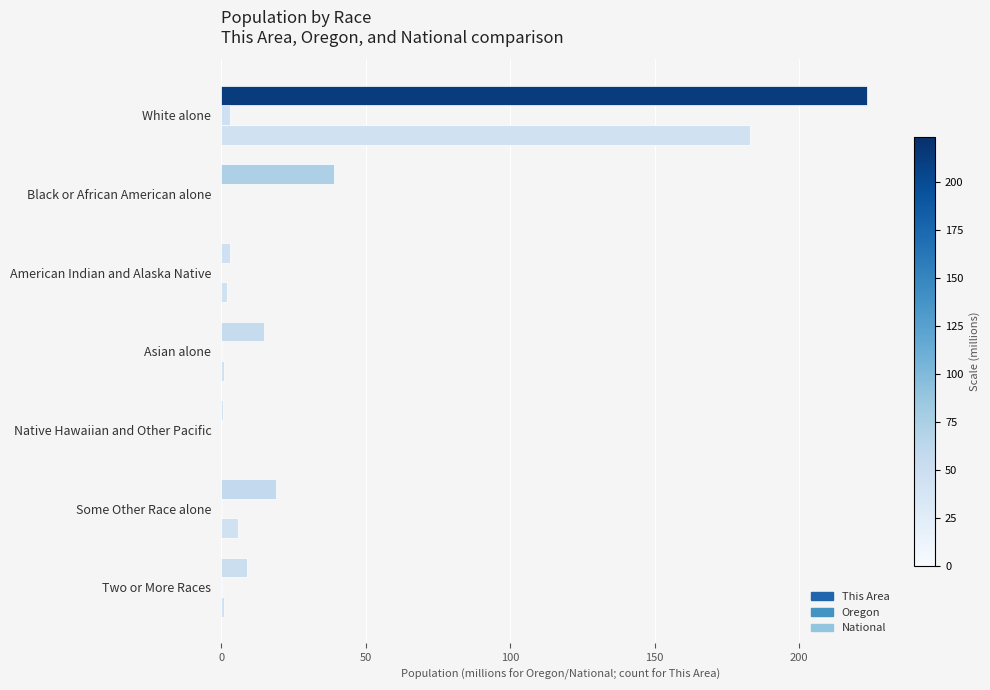

How many series are shown in this chart?

3